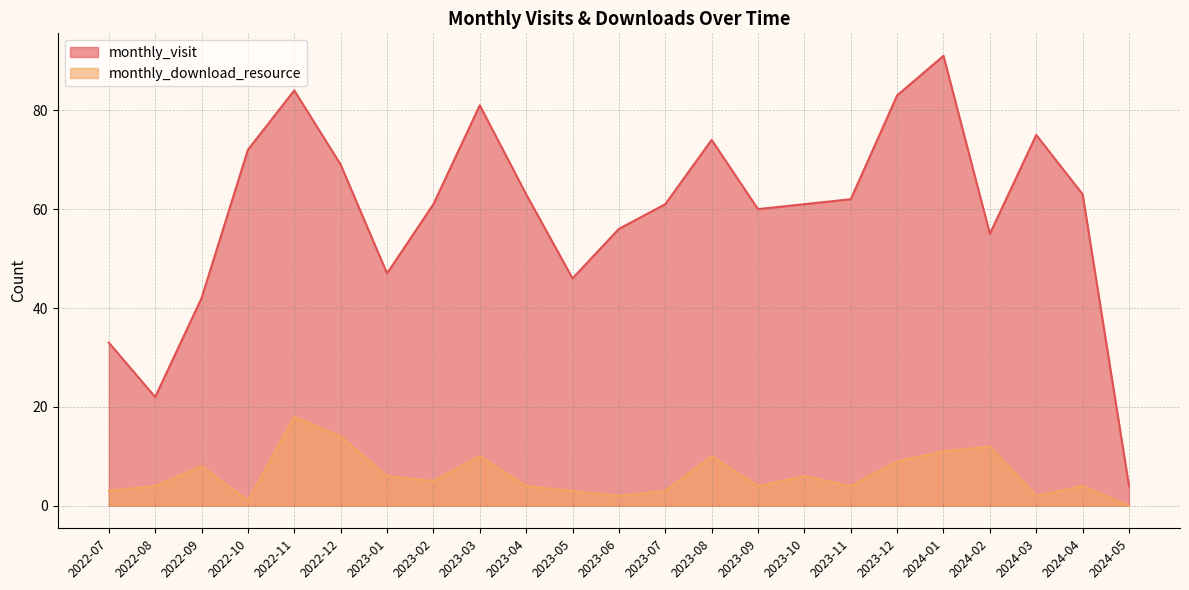

True or false: monthly_download_resource and monthly_visit intersect in this chart.

False